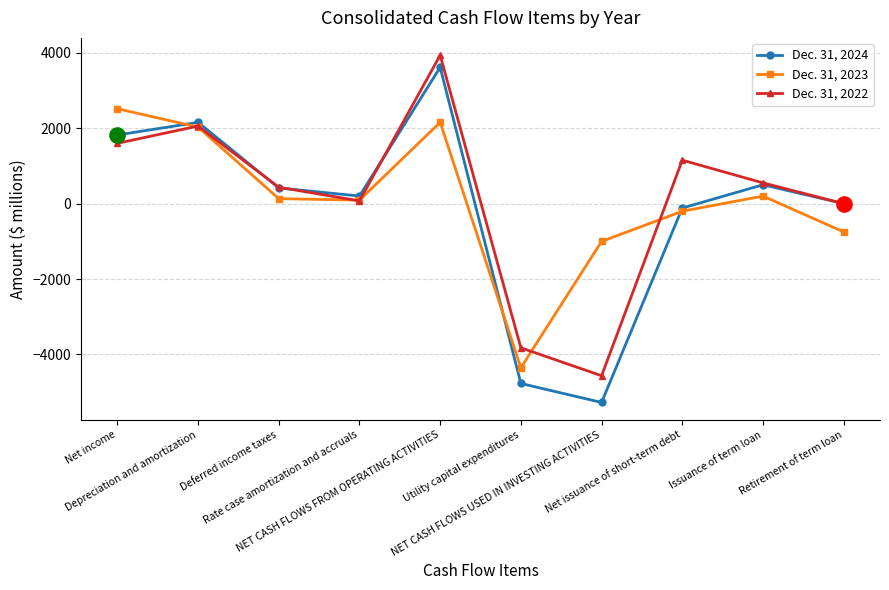

Rank the series by their average value, from highest to lowest.

Dec. 31, 2022, Dec. 31, 2023, Dec. 31, 2024